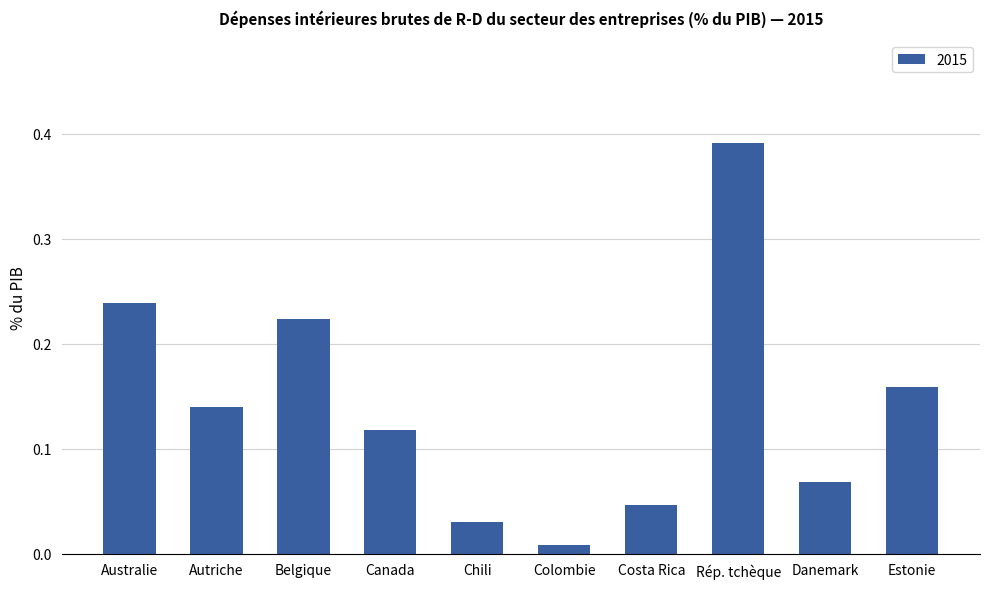

Where is the data nearest to the value 0?

Colombie